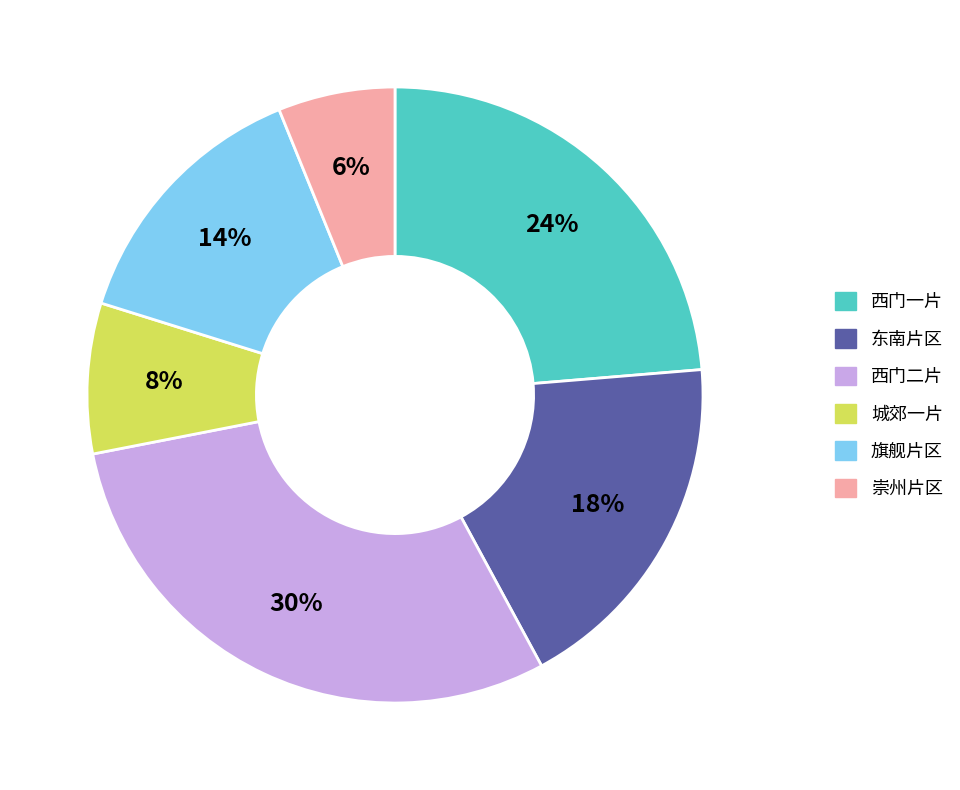

Do 旗舰片区 and 西门二片 together represent more than half of the pie?

No